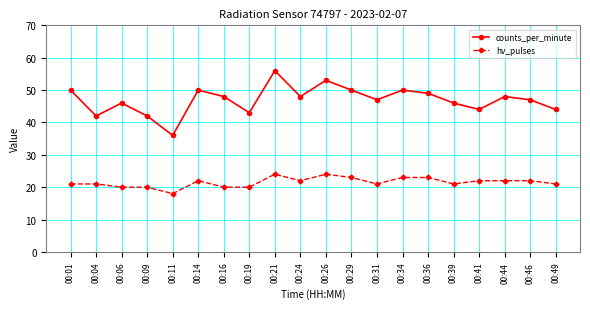

True or false: hv_pulses and counts_per_minute cross at least once.

False